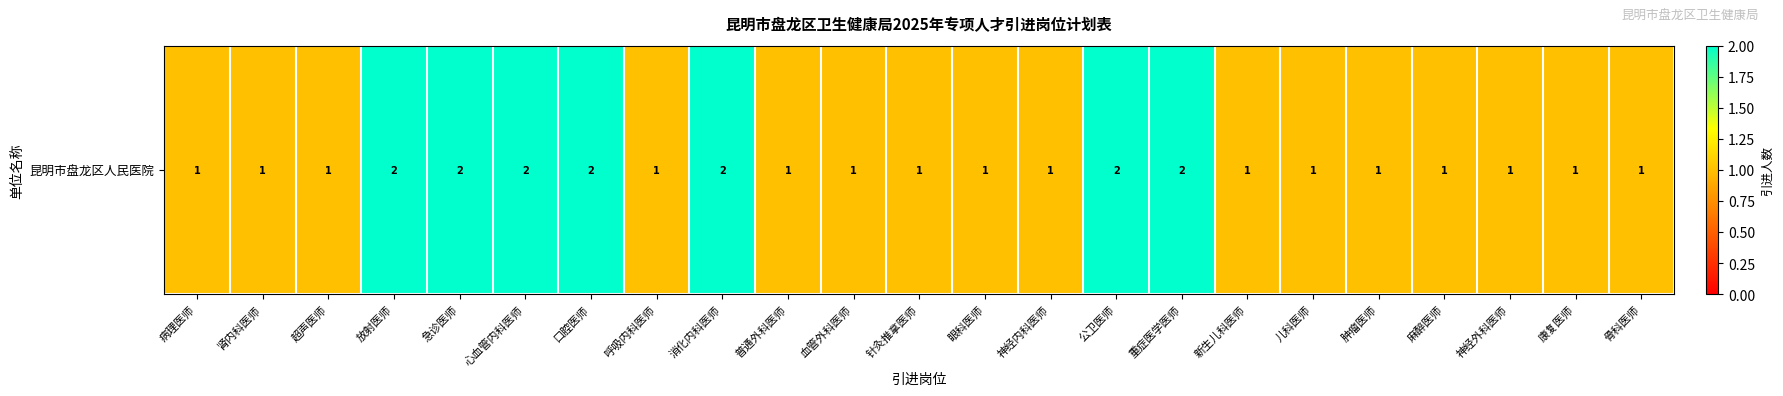

Rank the categories by value from lowest to highest.

病理医师, 肾内科医师, 超声医师, 呼吸内科医师, 普通外科医师, 血管外科医师, 针灸推拿医师, 眼科医师, 神经内科医师, 新生儿科医师, 儿科医师, 肿瘤医师, 麻醉医师, 神经外科医师, 康复医师, 骨科医师, 放射医师, 急诊医师, 心血管内科医师, 口腔医师, 消化内科医师, 公卫医师, 重症医学医师